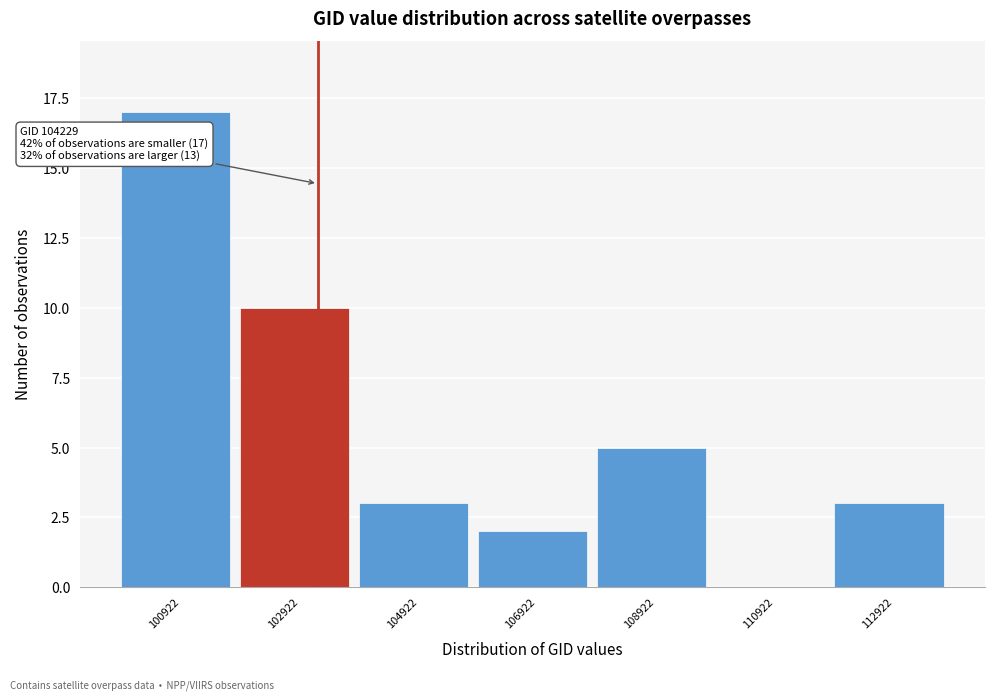

Reading left to right, transcribe all the data shown in this chart.

100922=17	102922=10	104922=3	106922=2	108922=5	110922=0	112922=3